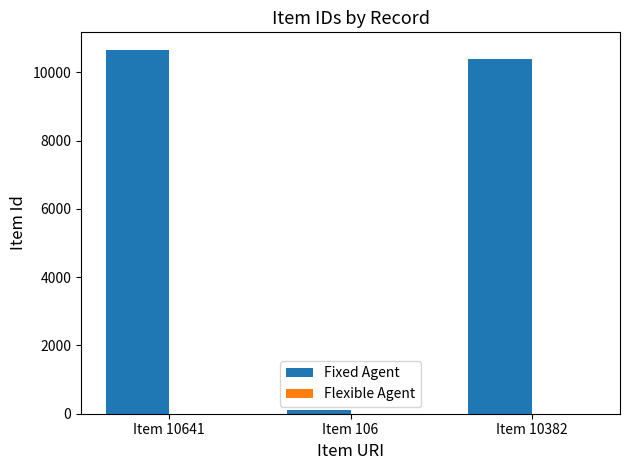

Which has a higher value, Item 10641 or Item 10382?

Item 10641